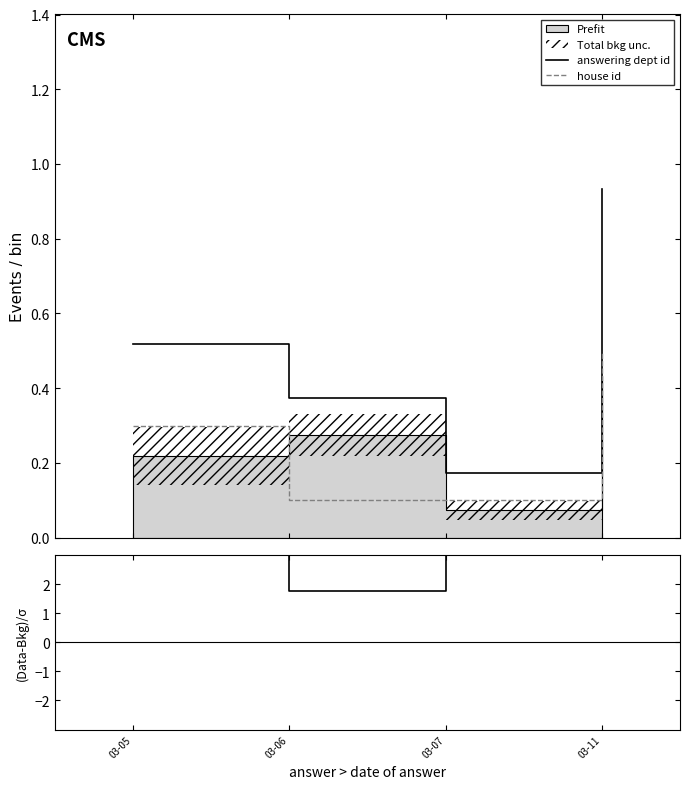

At which category is the sum across all series the highest?

03-11